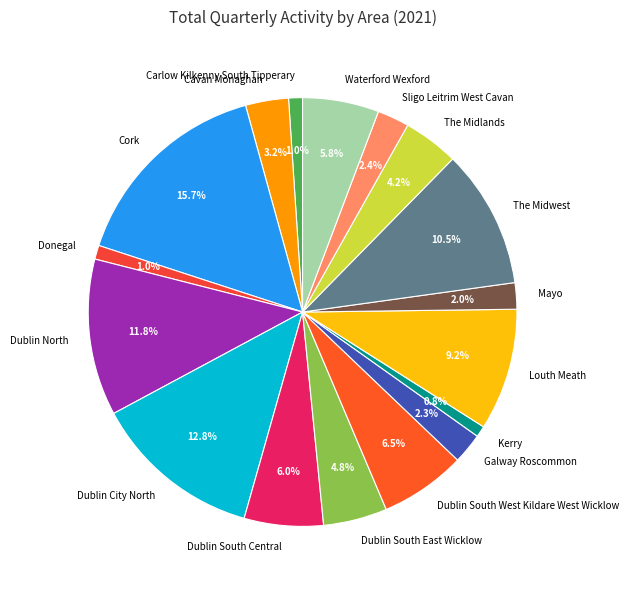

Which category has the biggest portion of the pie?

Cork